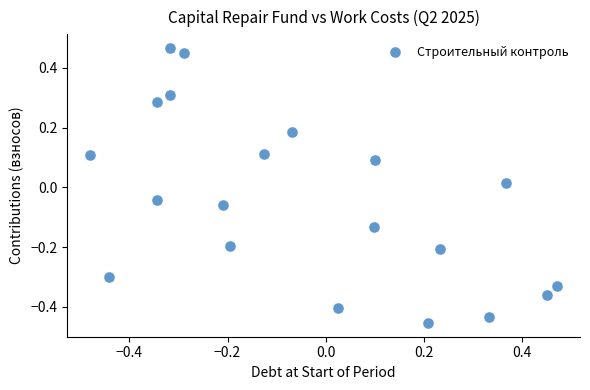

What is the range of Y values (max minus min)?

0.9